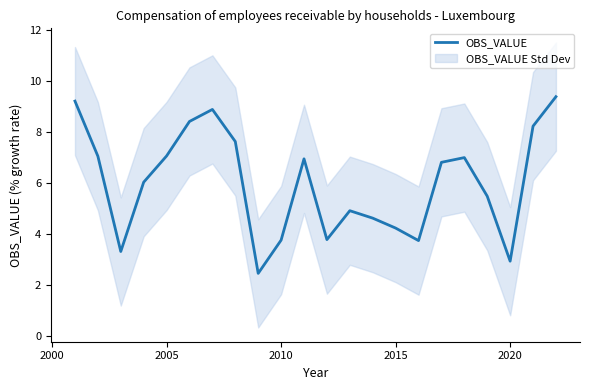

What is the value of the 2nd point from the left?

7.1